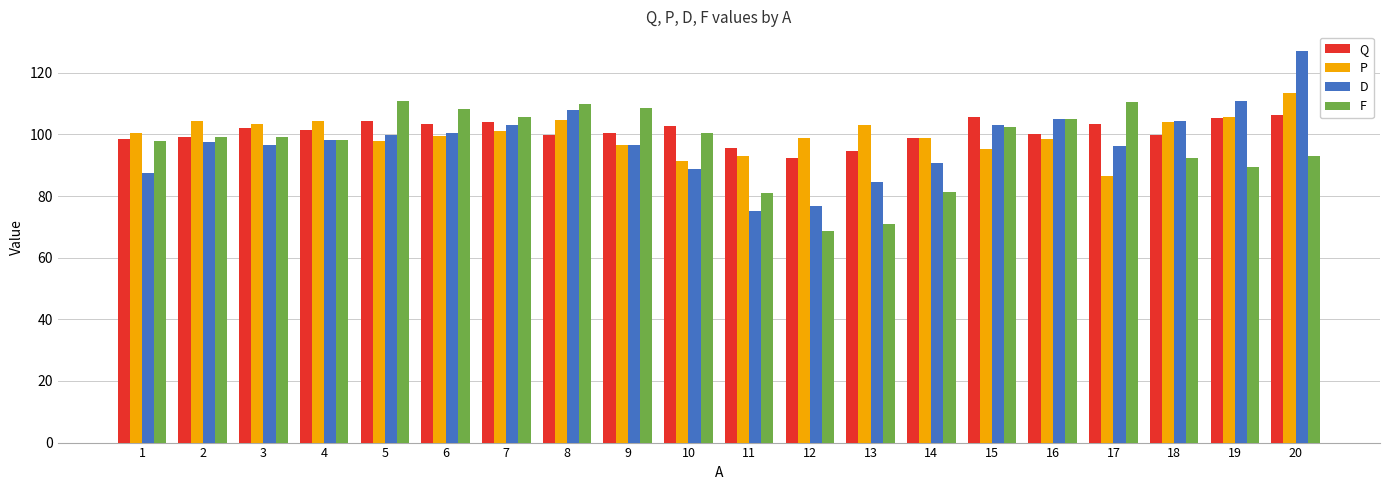

What is the smallest value displayed?

68.6